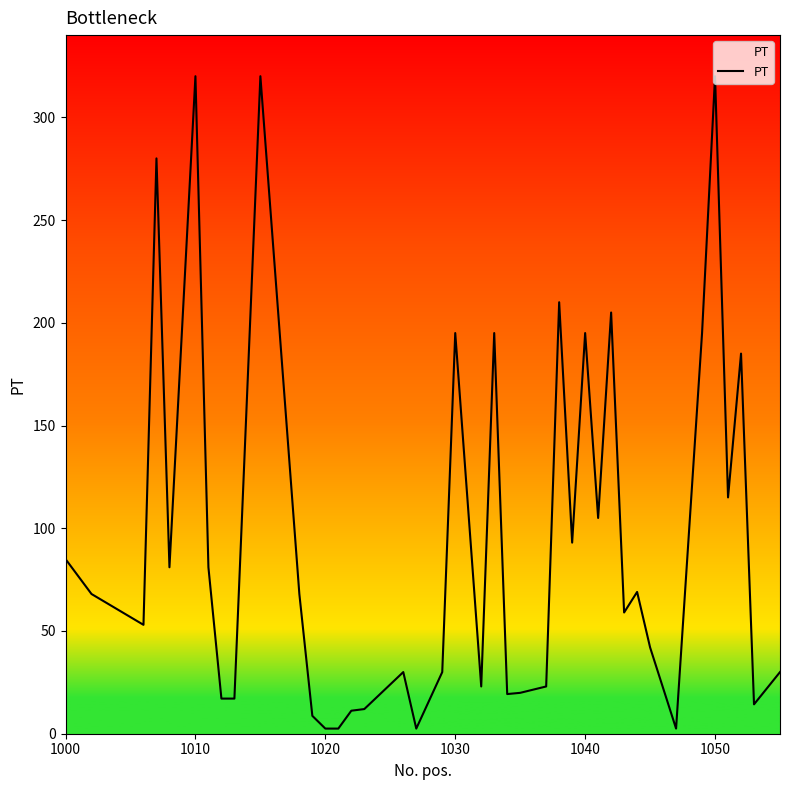

What is the greatest value displayed?

320.0